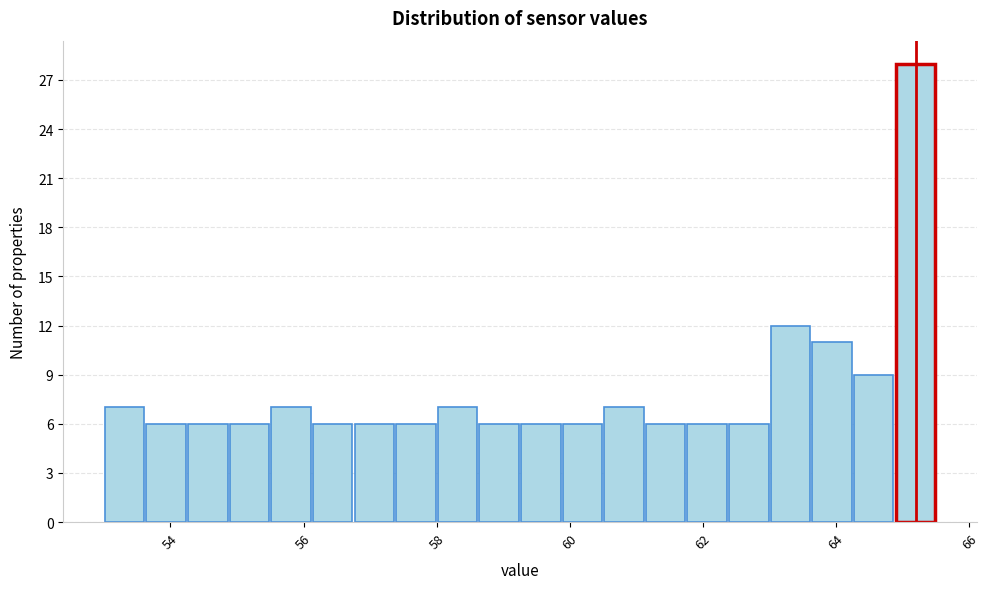

Around what value on the x-axis is the tallest bar? Give the approximate position of its centre, as read against the axis.

65.2